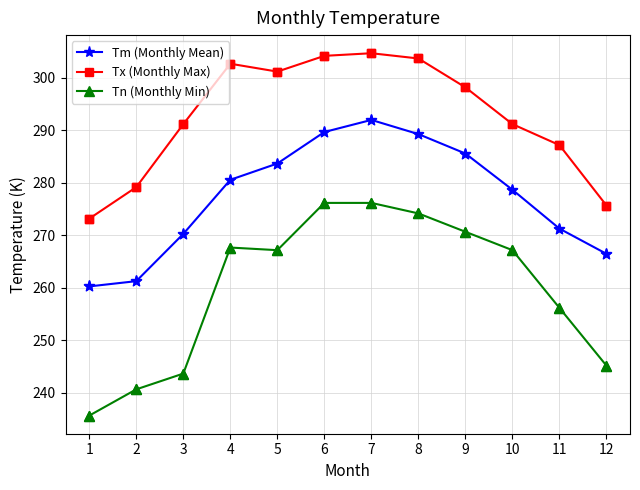

What are all the series names shown in the legend?

Tm (Monthly Mean), Tx (Monthly Max), Tn (Monthly Min)